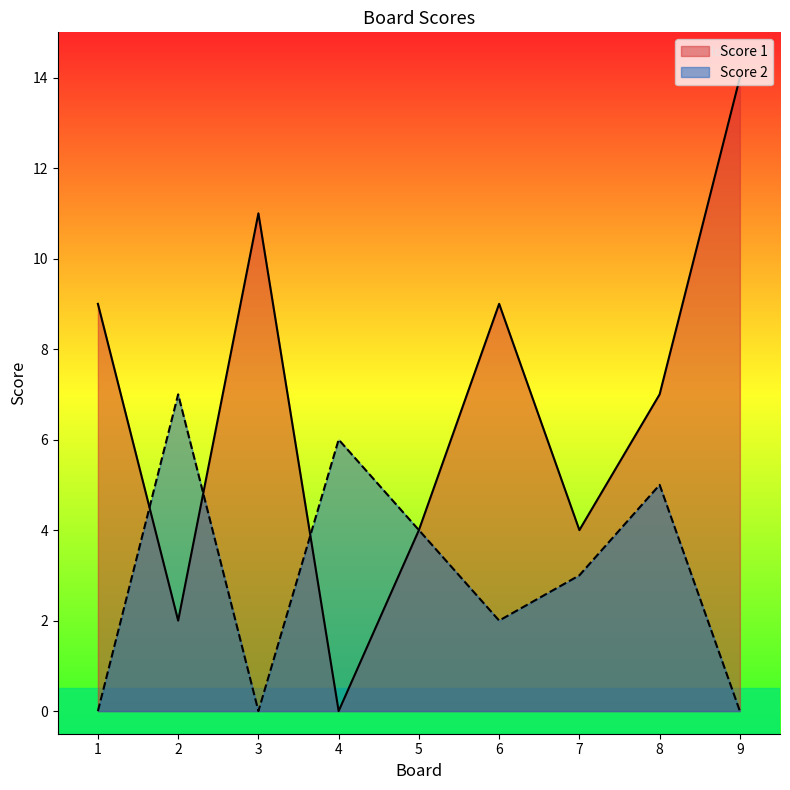

What is the difference between the second highest and second lowest values in the Score 1 series?

9